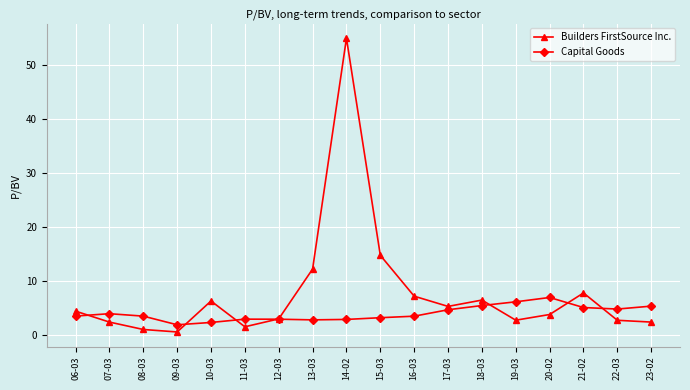

List the series in order of their overall mean, highest first.

Builders FirstSource Inc., Capital Goods